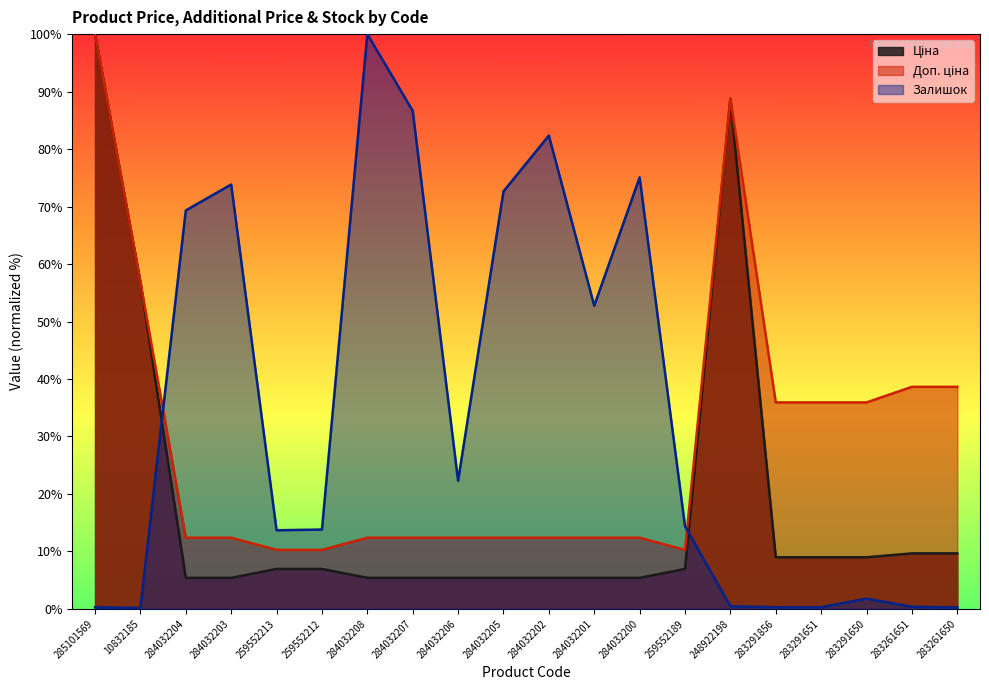

Between 284032207 and 248922198, which is larger?

248922198